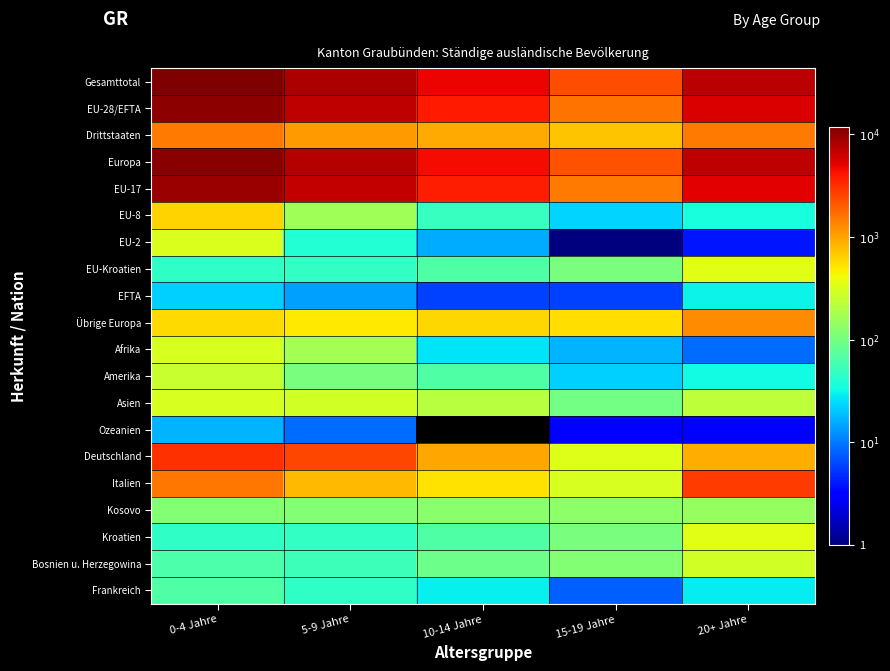

Reading left to right, transcribe all the data shown in this chart.

Gesamttotal: 0-4 Jahre=11797	5-9 Jahre=8066	10-14 Jahre=4737	15-19 Jahre=2336	20+ Jahre=7164
EU-28/EFTA: 0-4 Jahre=10319	5-9 Jahre=7003	10-14 Jahre=3825	15-19 Jahre=1630	20+ Jahre=5656
Drittstaaten: 0-4 Jahre=1478	5-9 Jahre=1063	10-14 Jahre=912	15-19 Jahre=706	20+ Jahre=1508
Europa: 0-4 Jahre=10904	5-9 Jahre=7492	10-14 Jahre=4422	15-19 Jahre=2194	20+ Jahre=6891
EU-17: 0-4 Jahre=9305	5-9 Jahre=6739	10-14 Jahre=3687	15-19 Jahre=1494	20+ Jahre=5245
EU-8: 0-4 Jahre=628	5-9 Jahre=163	10-14 Jahre=49	15-19 Jahre=23	20+ Jahre=36
EU-2: 0-4 Jahre=318	5-9 Jahre=39	10-14 Jahre=16	15-19 Jahre=1	20+ Jahre=4
EU-Kroatien: 0-4 Jahre=46	5-9 Jahre=48	10-14 Jahre=67	15-19 Jahre=106	20+ Jahre=340
EFTA: 0-4 Jahre=22	5-9 Jahre=14	10-14 Jahre=6	15-19 Jahre=6	20+ Jahre=31
Übrige Europa: 0-4 Jahre=585	5-9 Jahre=489	10-14 Jahre=597	15-19 Jahre=564	20+ Jahre=1235
Afrika: 0-4 Jahre=311	5-9 Jahre=171	10-14 Jahre=27	15-19 Jahre=17	20+ Jahre=9
Amerika: 0-4 Jahre=255	5-9 Jahre=105	10-14 Jahre=67	15-19 Jahre=22	20+ Jahre=33
Asien: 0-4 Jahre=303	5-9 Jahre=284	10-14 Jahre=217	15-19 Jahre=100	20+ Jahre=228
Ozeanien: 0-4 Jahre=17	5-9 Jahre=9	10-14 Jahre=0	15-19 Jahre=3	20+ Jahre=3
Deutschland: 0-4 Jahre=3102	5-9 Jahre=2460	10-14 Jahre=964	15-19 Jahre=326	20+ Jahre=883
Italien: 0-4 Jahre=1553	5-9 Jahre=804	10-14 Jahre=538	15-19 Jahre=304	20+ Jahre=2760
Kosovo: 0-4 Jahre=119	5-9 Jahre=119	10-14 Jahre=127	15-19 Jahre=134	20+ Jahre=151
Kroatien: 0-4 Jahre=46	5-9 Jahre=48	10-14 Jahre=67	15-19 Jahre=106	20+ Jahre=340
Bosnien u. Herzegowina: 0-4 Jahre=64	5-9 Jahre=54	10-14 Jahre=92	15-19 Jahre=118	20+ Jahre=289
Frankreich: 0-4 Jahre=66	5-9 Jahre=46	10-14 Jahre=30	15-19 Jahre=8	20+ Jahre=29